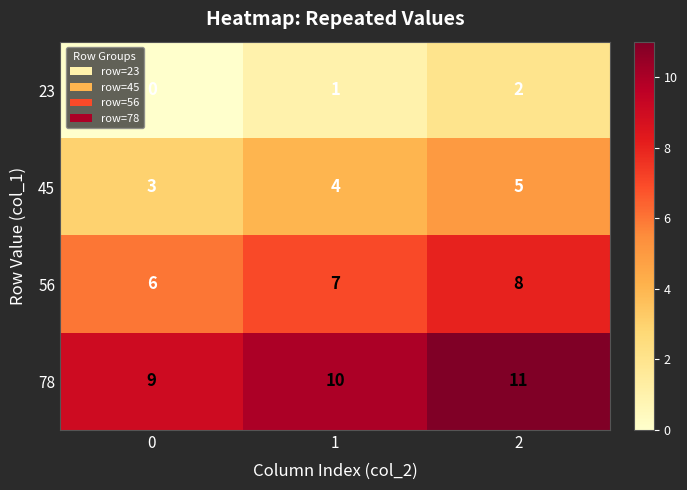

Reading right to left, transcribe all the data shown in this chart.

23: 2=2	1=1	0=0
45: 2=5	1=4	0=3
56: 2=8	1=7	0=6
78: 2=11	1=10	0=9